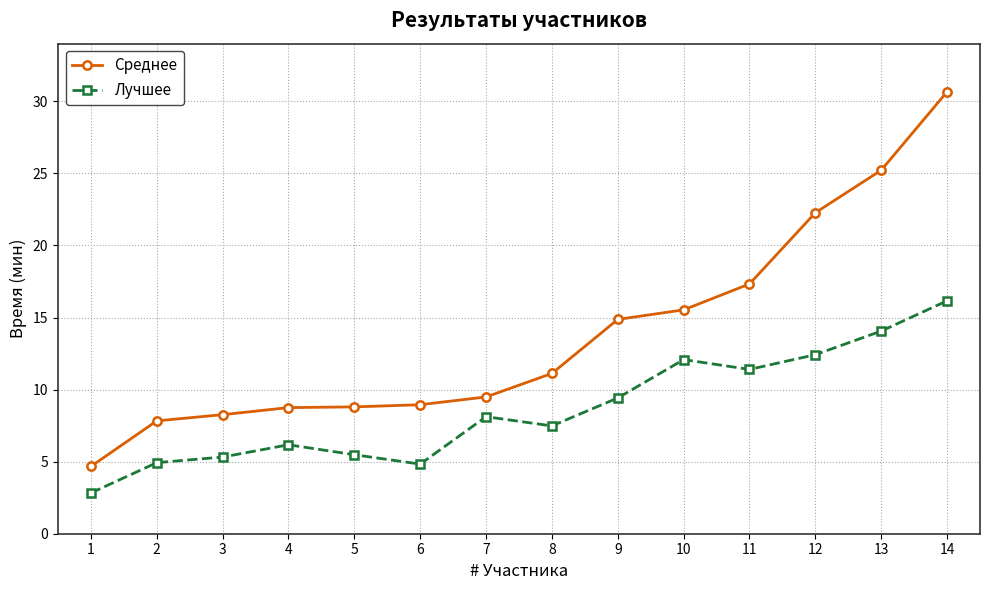

What are all the series names shown in the legend?

Среднее, Лучшее